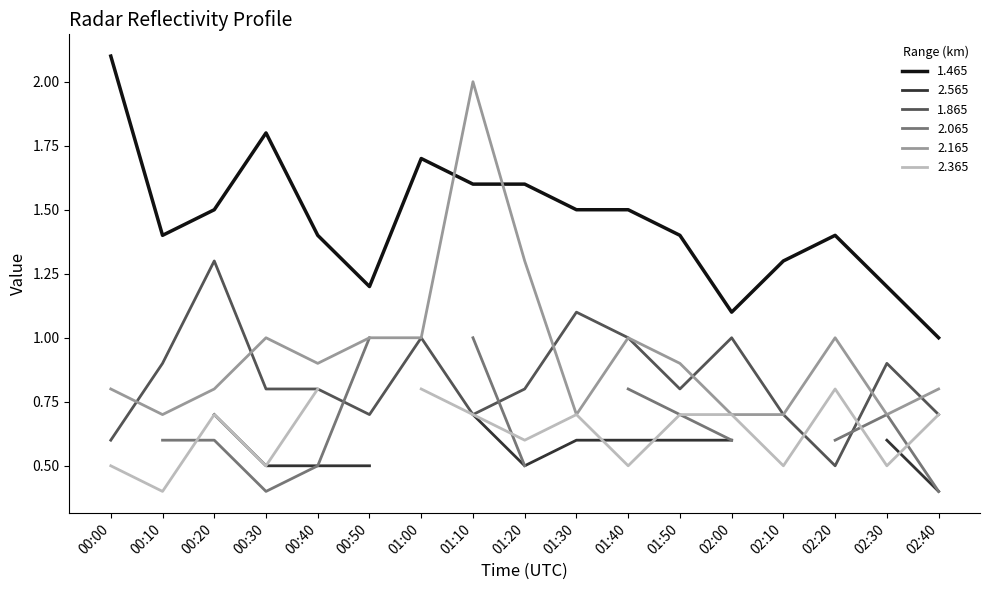

At which category does 2.165 reach its first local valley?

00:10